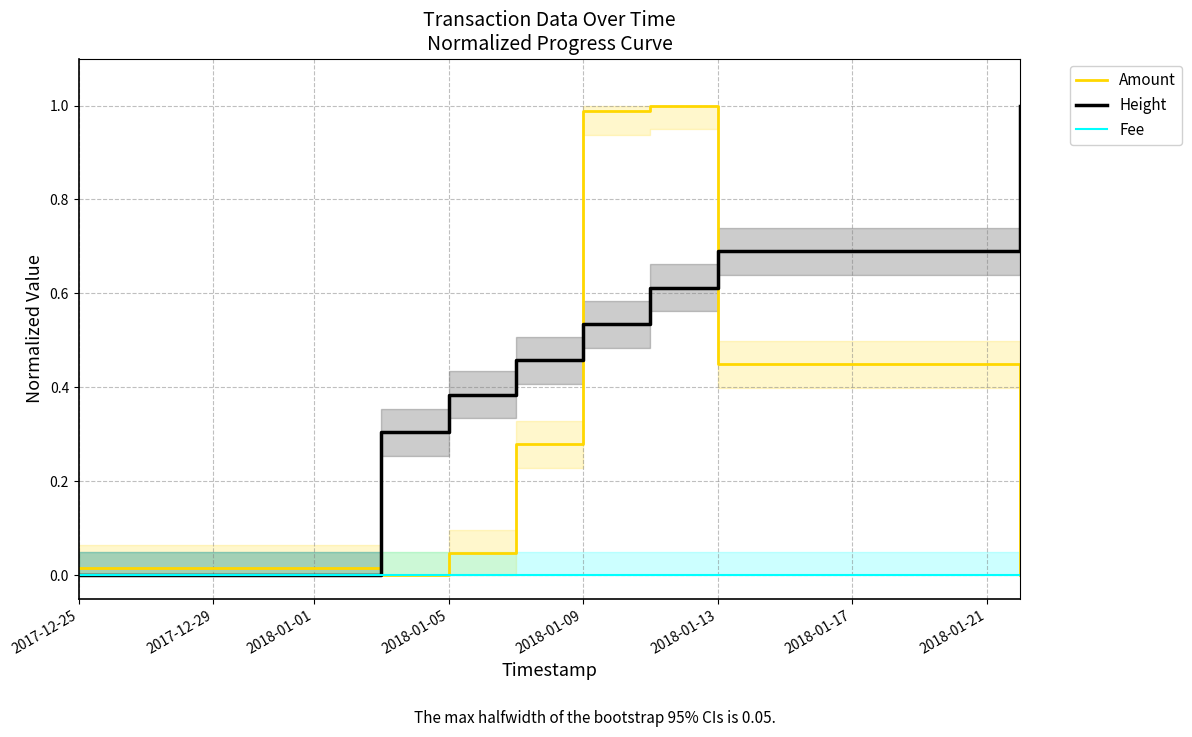

True or false: Height has a value of 0.6 at 2017-12-25.

False